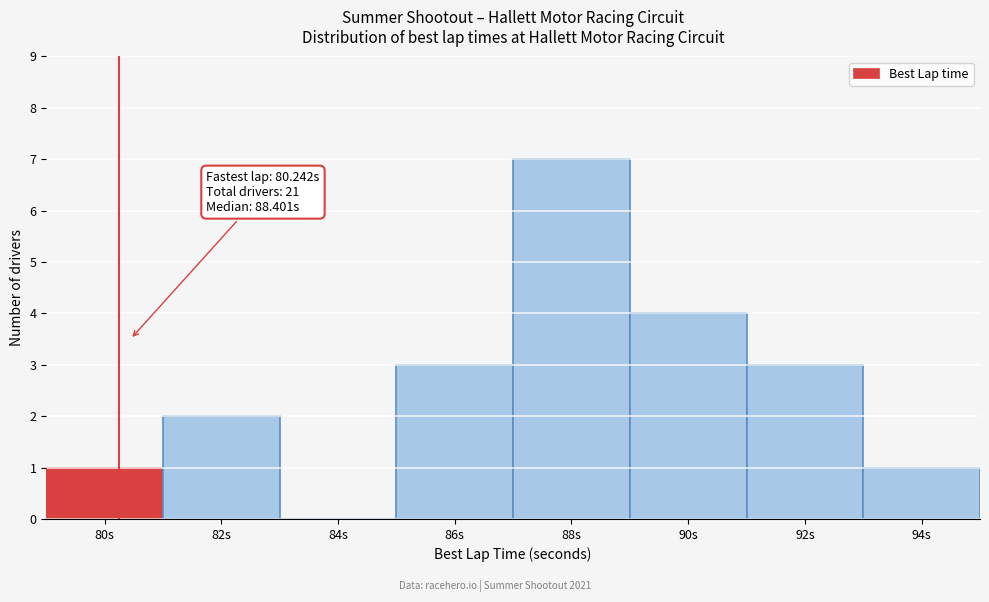

Over which range of the x-axis is the bar tallest?

87 to 89